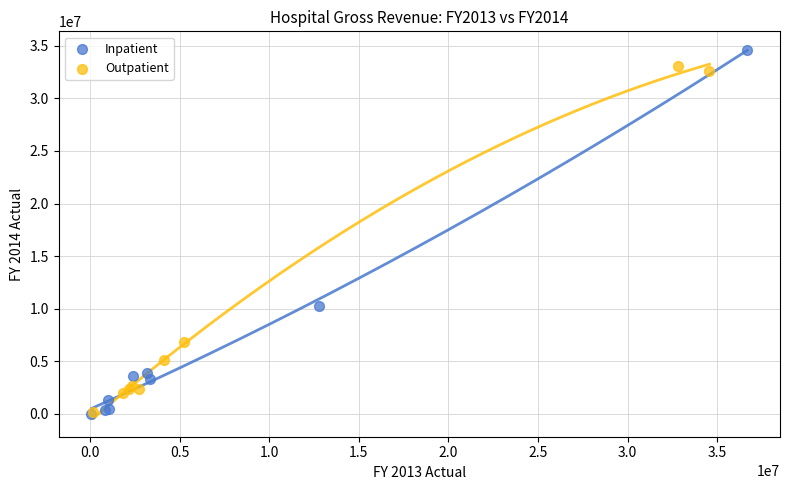

What are all the series names shown in the legend?

Inpatient, Outpatient